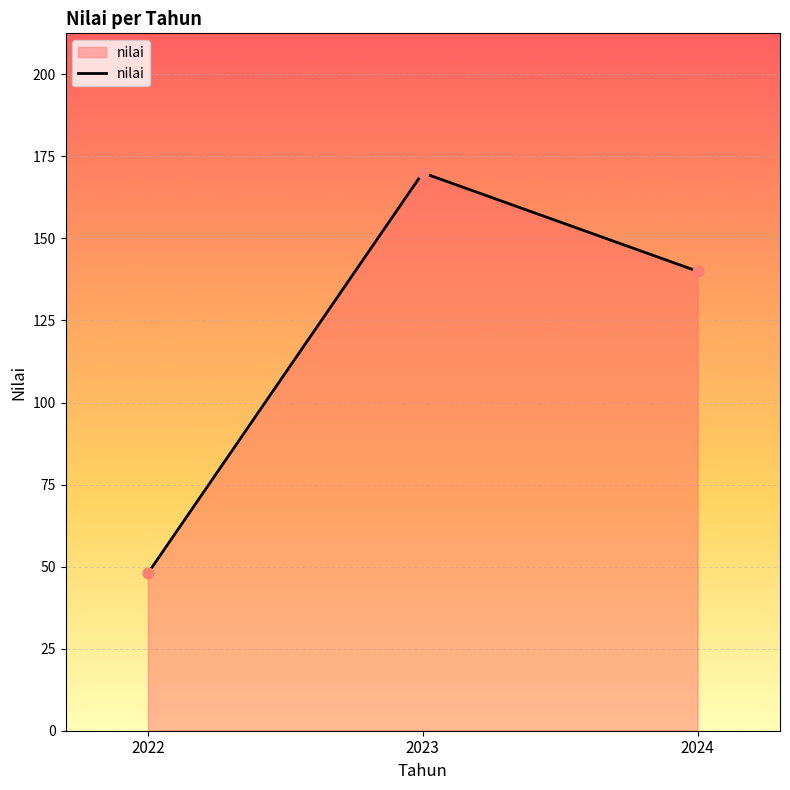

What is the ratio of the value at 2023 to the value at 2024?

1.2